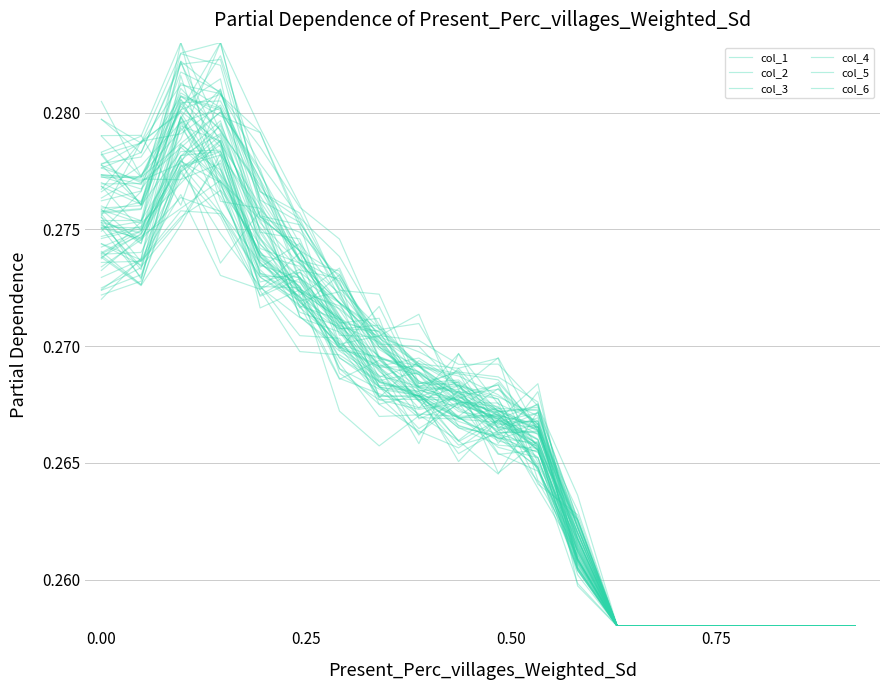

Reading left to right, transcribe all the data shown in this chart.

col_1: 0.3	0.3	0.3	0.3	0.3	0.3	0.3	0.3	0.3	0.3	0.3	0.3	0.3	0.3	0.3	0.3	0.3	0.3	0.3	0.3
col_2: 0.3	0.3	0.3	0.3	0.3	0.3	0.3	0.3	0.3	0.3	0.3	0.3	0.3	0.3	0.3	0.3	0.3	0.3	0.3	0.3
col_3: 0.3	0.3	0.3	0.3	0.3	0.3	0.3	0.3	0.3	0.3	0.3	0.3	0.3	0.3	0.3	0.3	0.3	0.3	0.3	0.3
col_4: 0.3	0.3	0.3	0.3	0.3	0.3	0.3	0.3	0.3	0.3	0.3	0.3	0.3	0.3	0.3	0.3	0.3	0.3	0.3	0.3
col_5: 0.3	0.3	0.3	0.3	0.3	0.3	0.3	0.3	0.3	0.3	0.3	0.3	0.3	0.3	0.3	0.3	0.3	0.3	0.3	0.3
col_6: 0.3	0.3	0.3	0.3	0.3	0.3	0.3	0.3	0.3	0.3	0.3	0.3	0.3	0.3	0.3	0.3	0.3	0.3	0.3	0.3